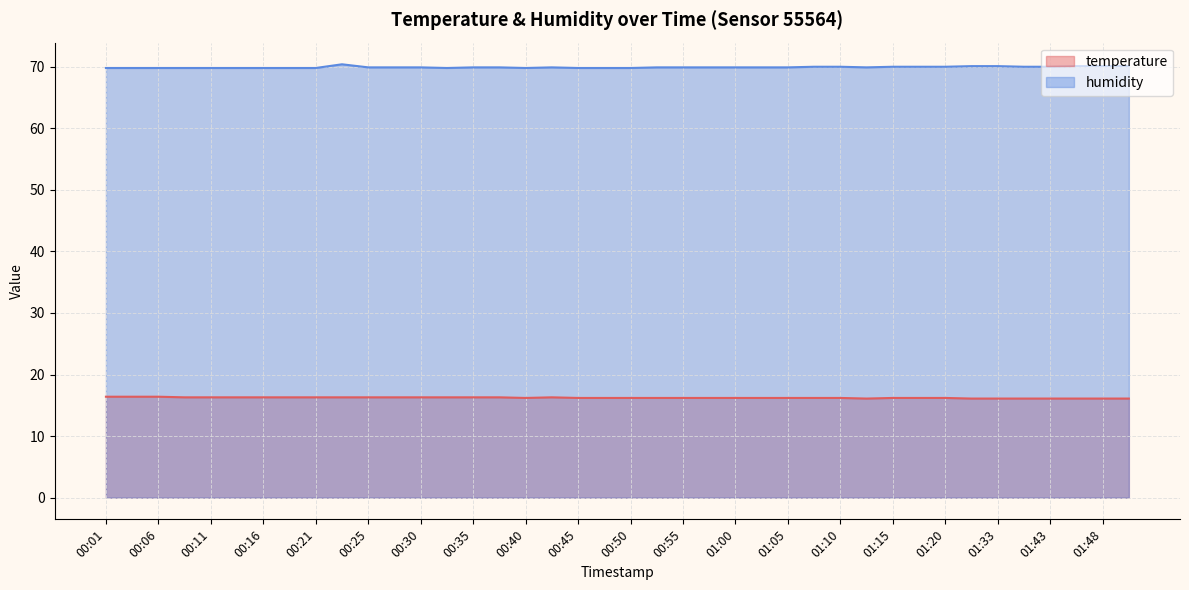

What is the difference between the second highest and second lowest values in the temperature series?

0.3